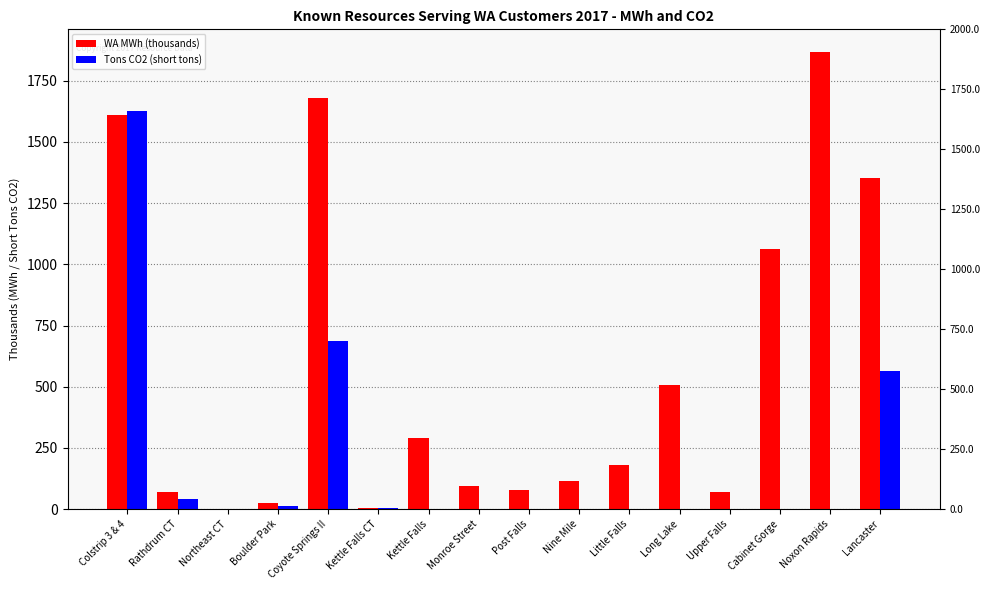

Which has a higher value, Northeast CT or Kettle Falls CT?

Kettle Falls CT